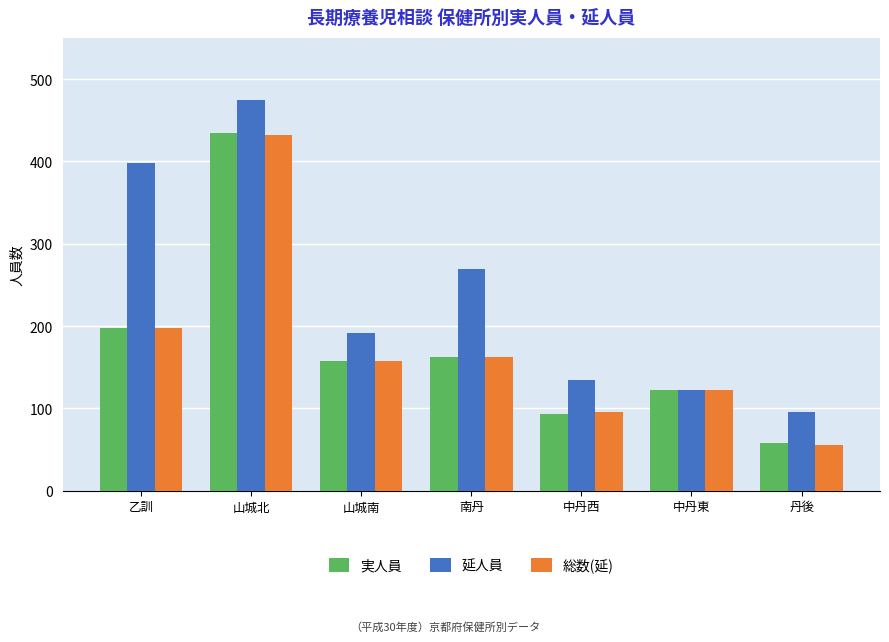

The 延人員 series shows 269 at 南丹. True or false?

True